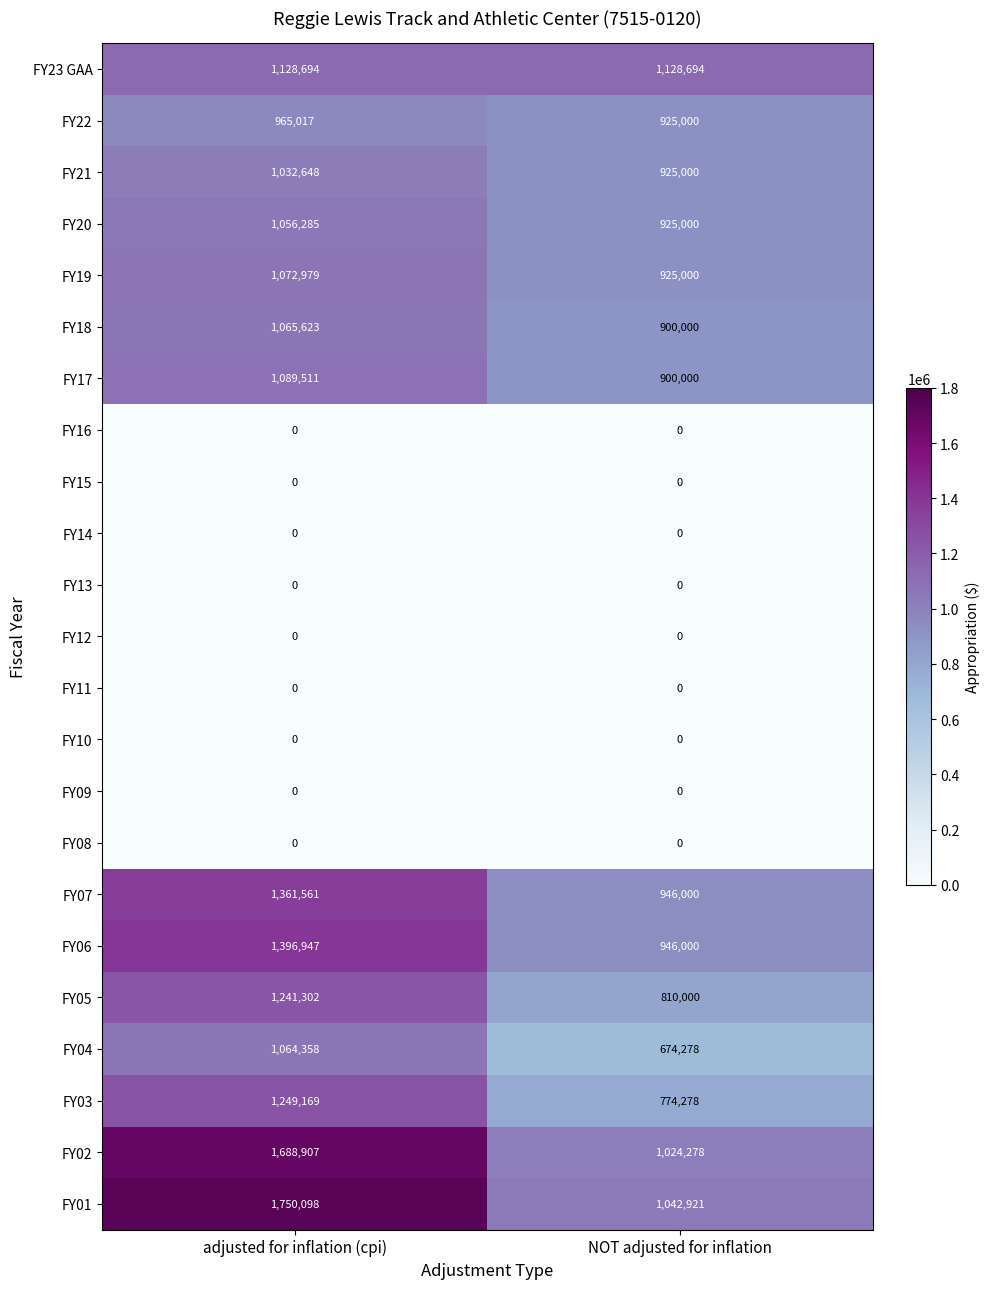

Between adjusted for inflation (cpi) and NOT adjusted for inflation, which series saw the biggest shift?

FY01